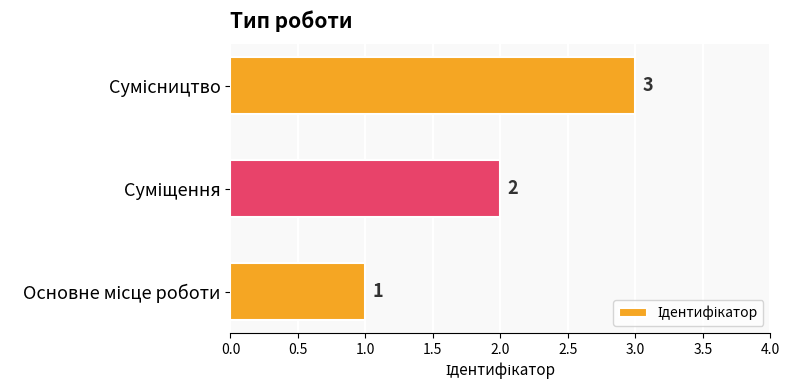

What is the smallest value displayed?

1